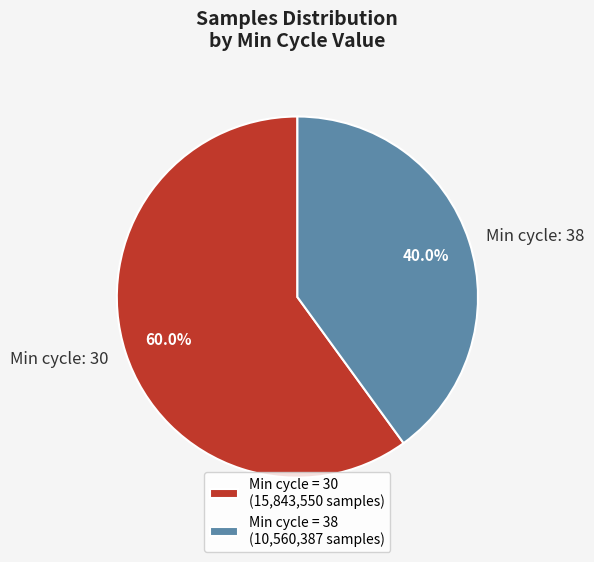

Do Min cycle: 30 and Min cycle: 38 together represent more than half of the pie?

Yes